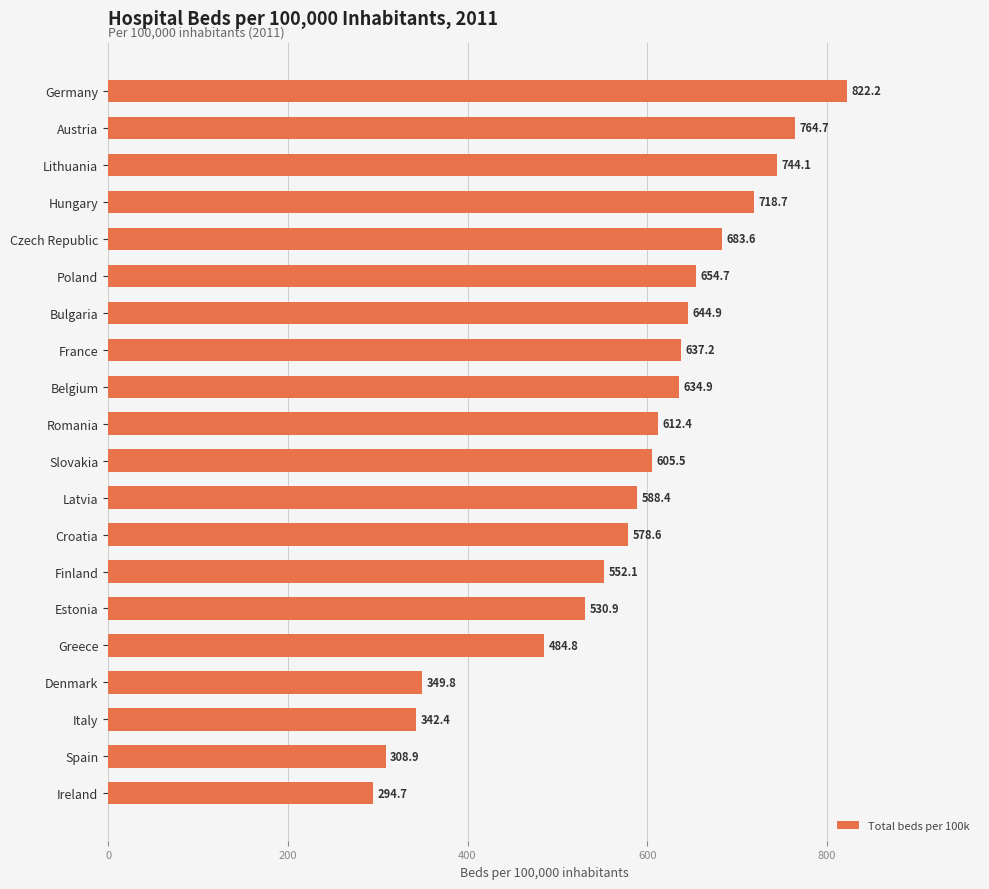

The value at Denmark is 147.9. True or false?

False